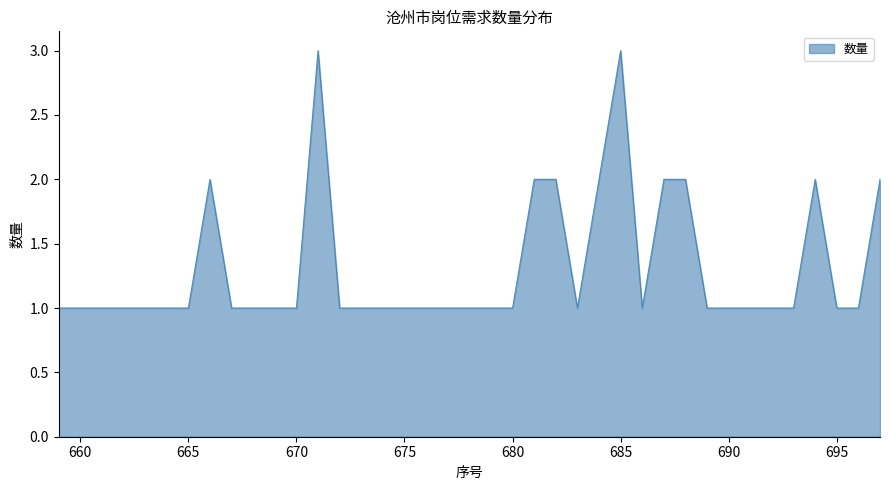

How many points are lower than both their immediate neighbors (excluding endpoints)?

2